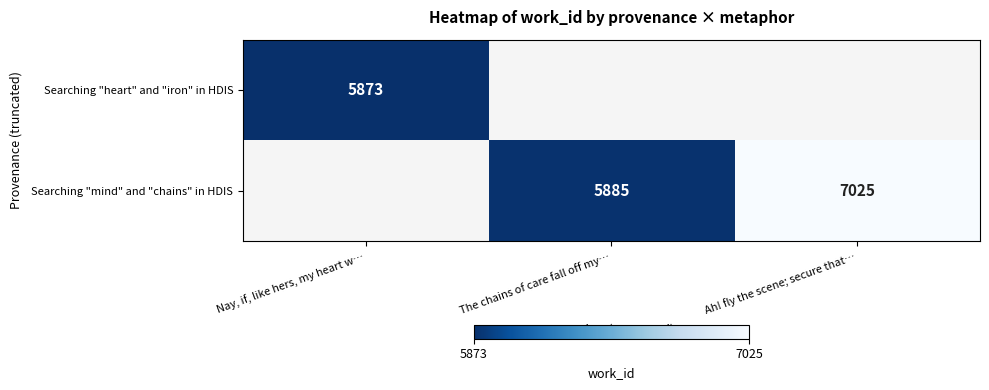

What is the maximum value shown in the chart?

7025.0